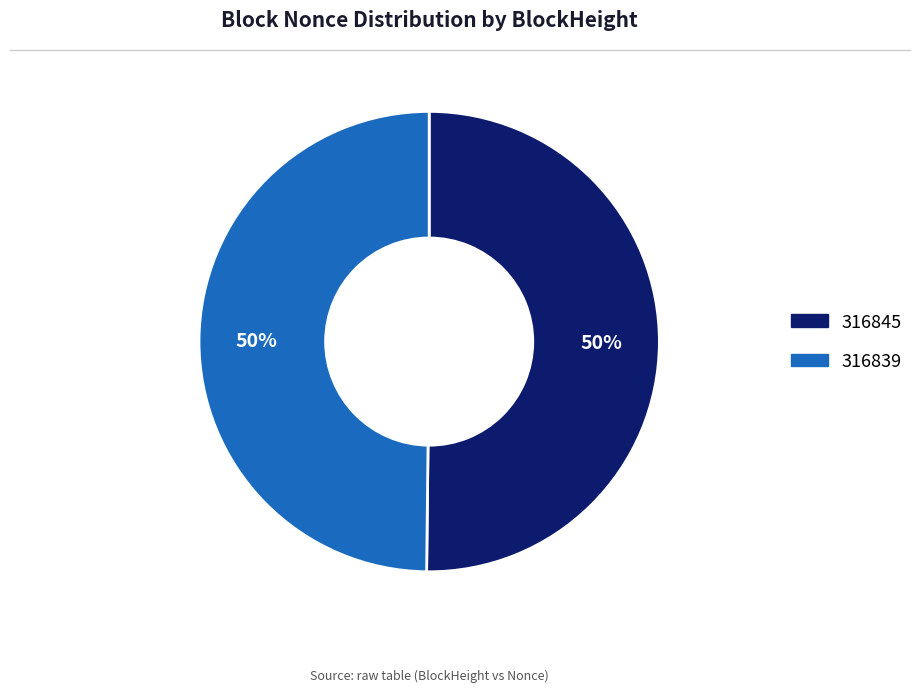

Combined, do 316845 and 316839 account for over 50%?

Yes